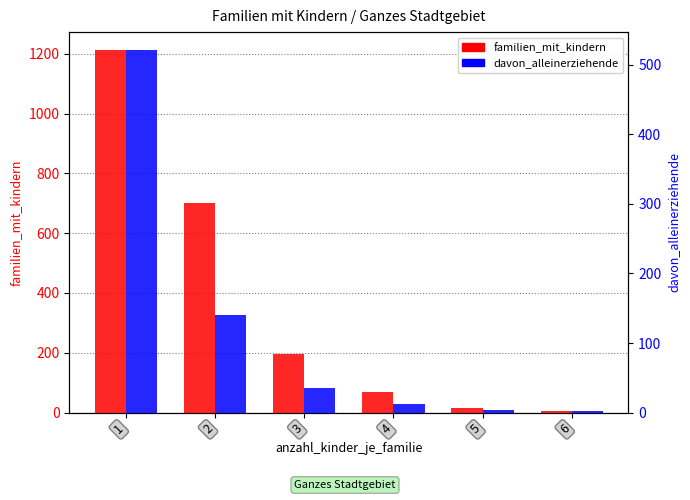

The value of davon_alleinerziehende at 4 is 13. True or false?

True